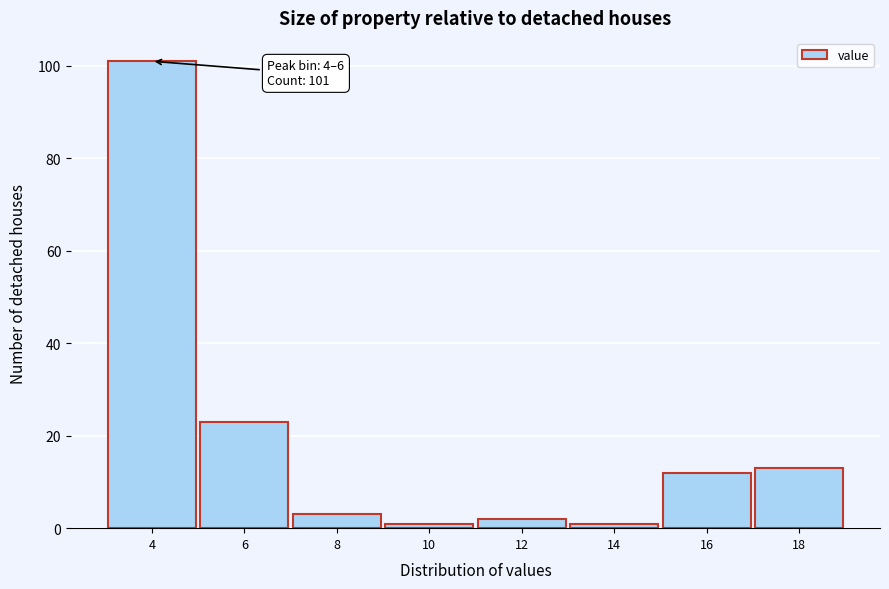

Reading right to left, list all the values displayed in this chart.

13	12	1	2	1	3	23	101